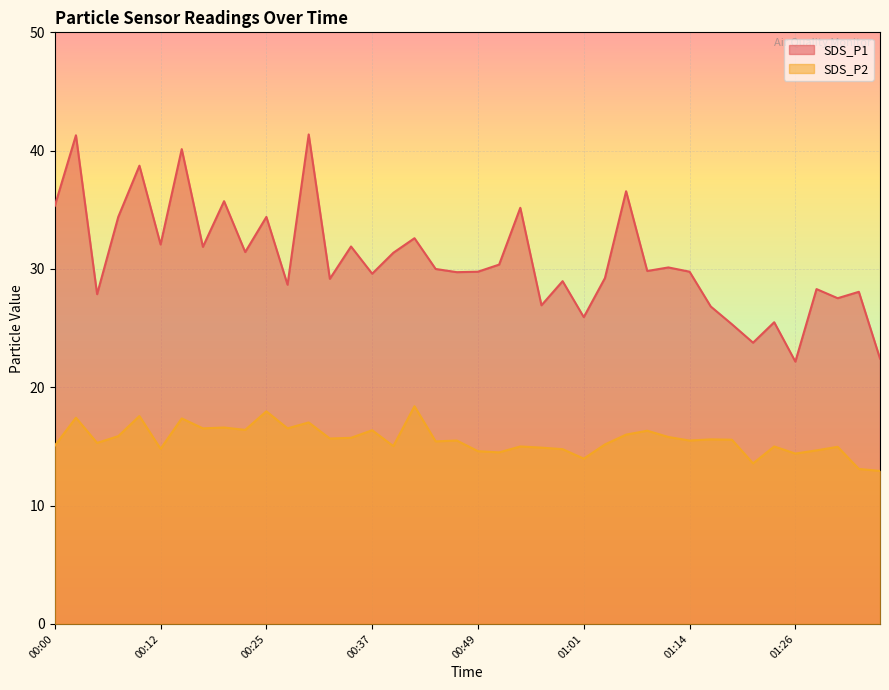

True or false: SDS_P2 has more than 2 interior local peaks.

True